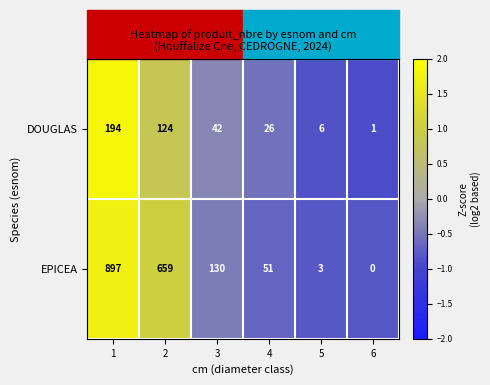

Read the DOUGLAS value at 3, to the nearest 10.

40